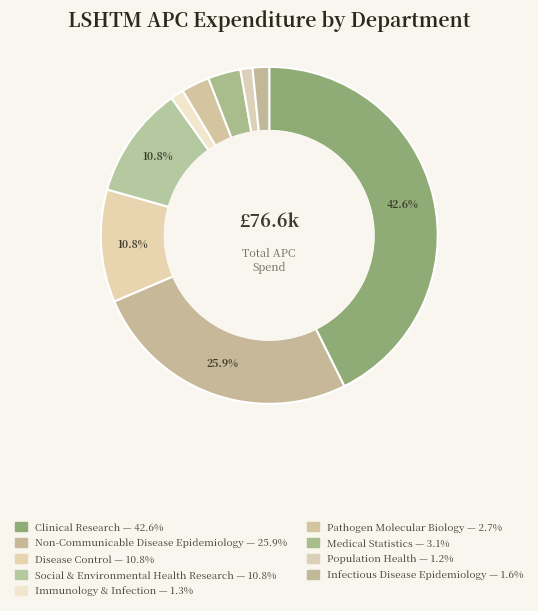

How many segments does this pie chart have?

9